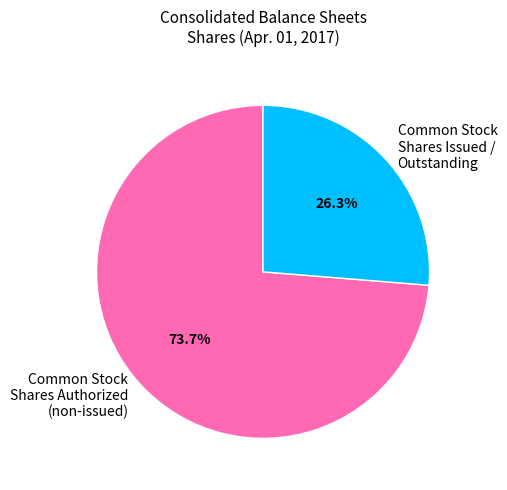

What is the majority slice?

Common Stock Shares Authorized (non-issued)